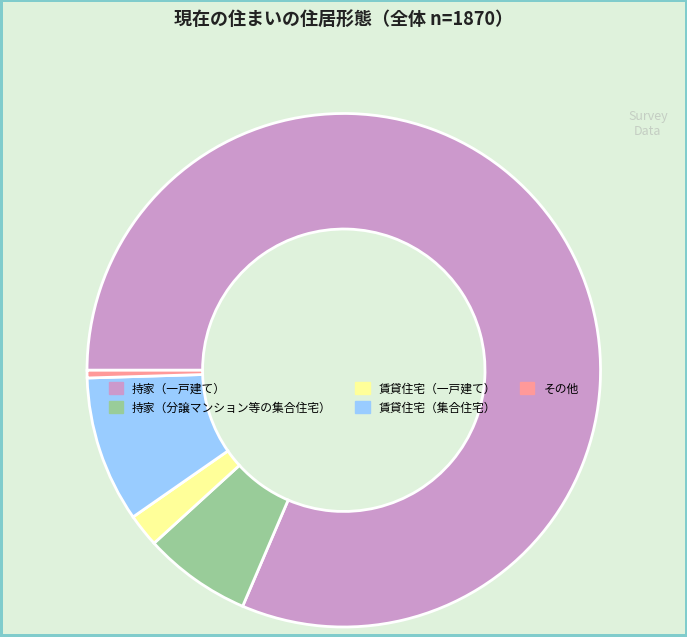

Is the sum of 賃貸住宅（集合住宅） and 賃貸住宅（一戸建て） greater than half?

No